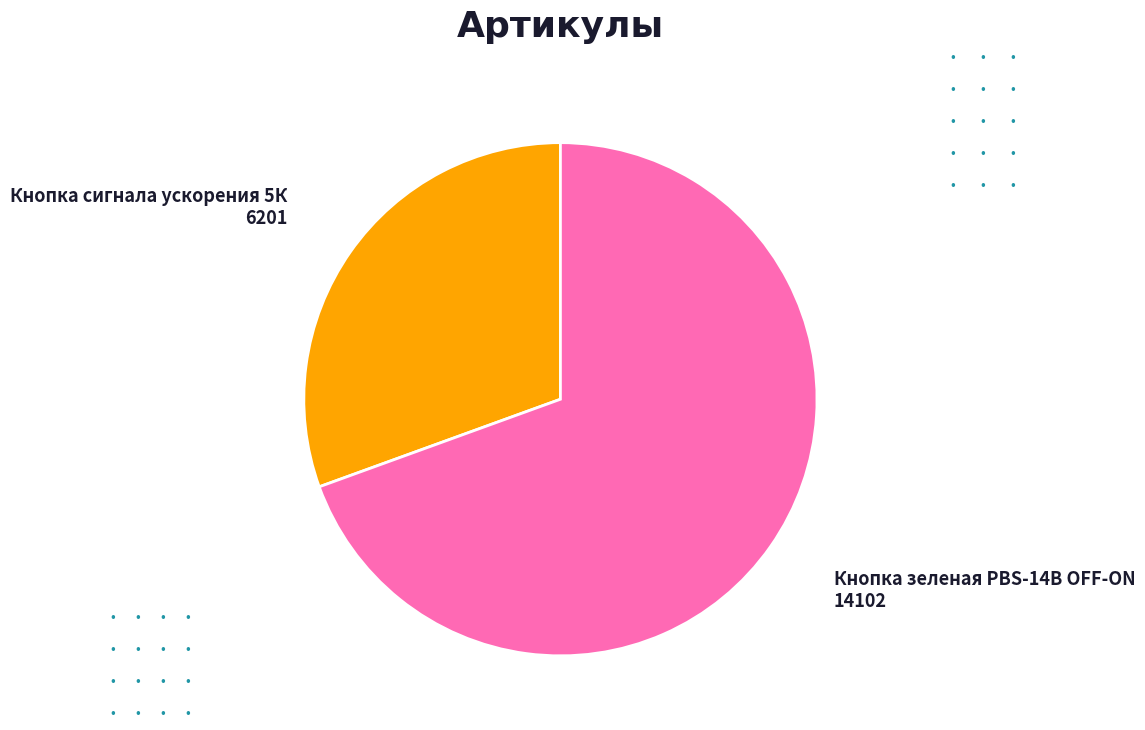

Is there any slice that represents more than half of the pie?

Yes